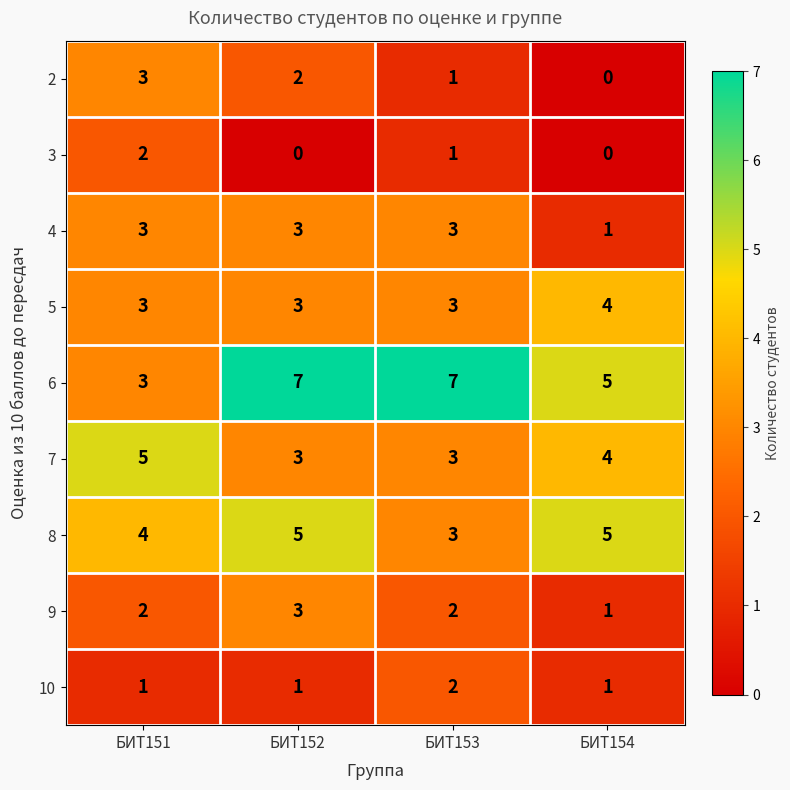

What is the sum of all 2 values?

6